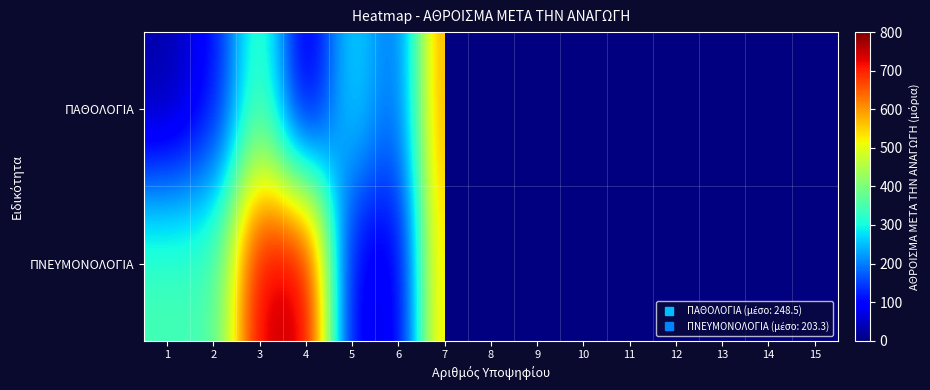

Rank the series by their maximum value, from lowest to highest.

ΠΑΘΟΛΟΓΙΑ, ΠΝΕΥΜΟΝΟΛΟΓΙΑ